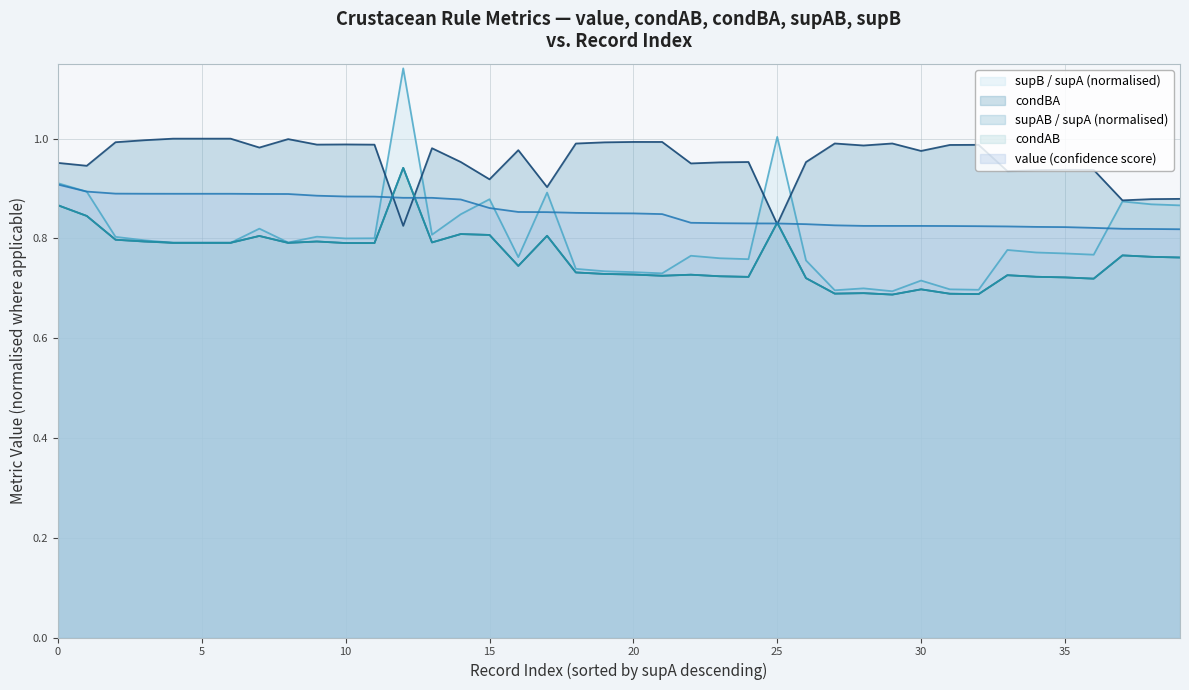

Which series has the largest total across all categories?

condBA